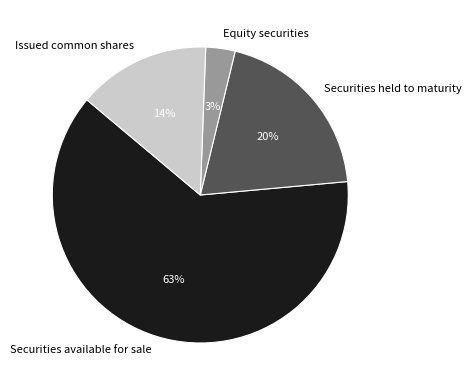

Between Equity securities and Securities available for sale, which is larger?

Securities available for sale